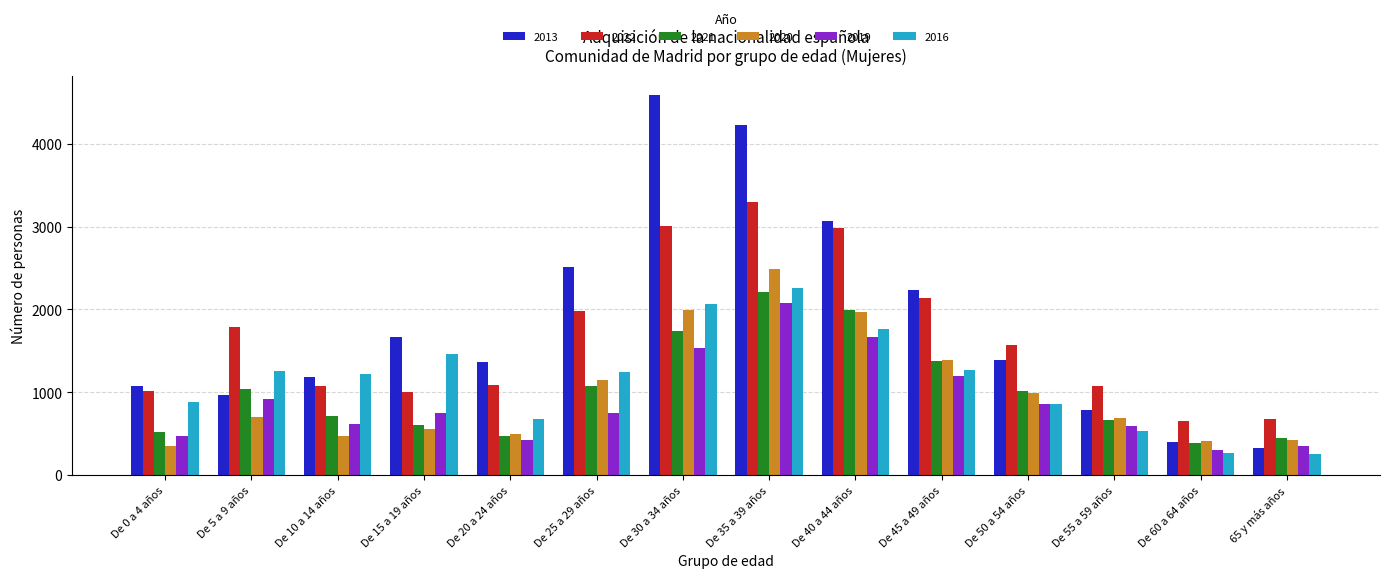

The value of 2019 at De 5 a 9 años is 1484. True or false?

False